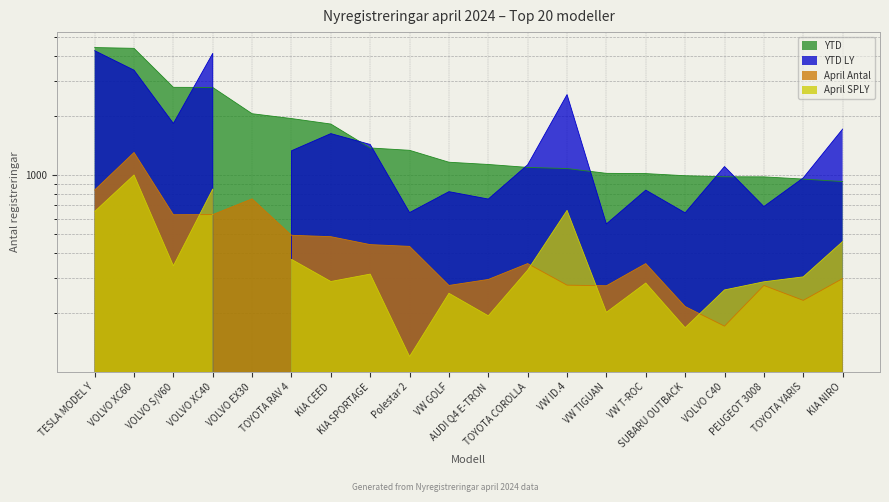

What is the difference between the highest and lowest values at SUBARU OUTBACK?

822